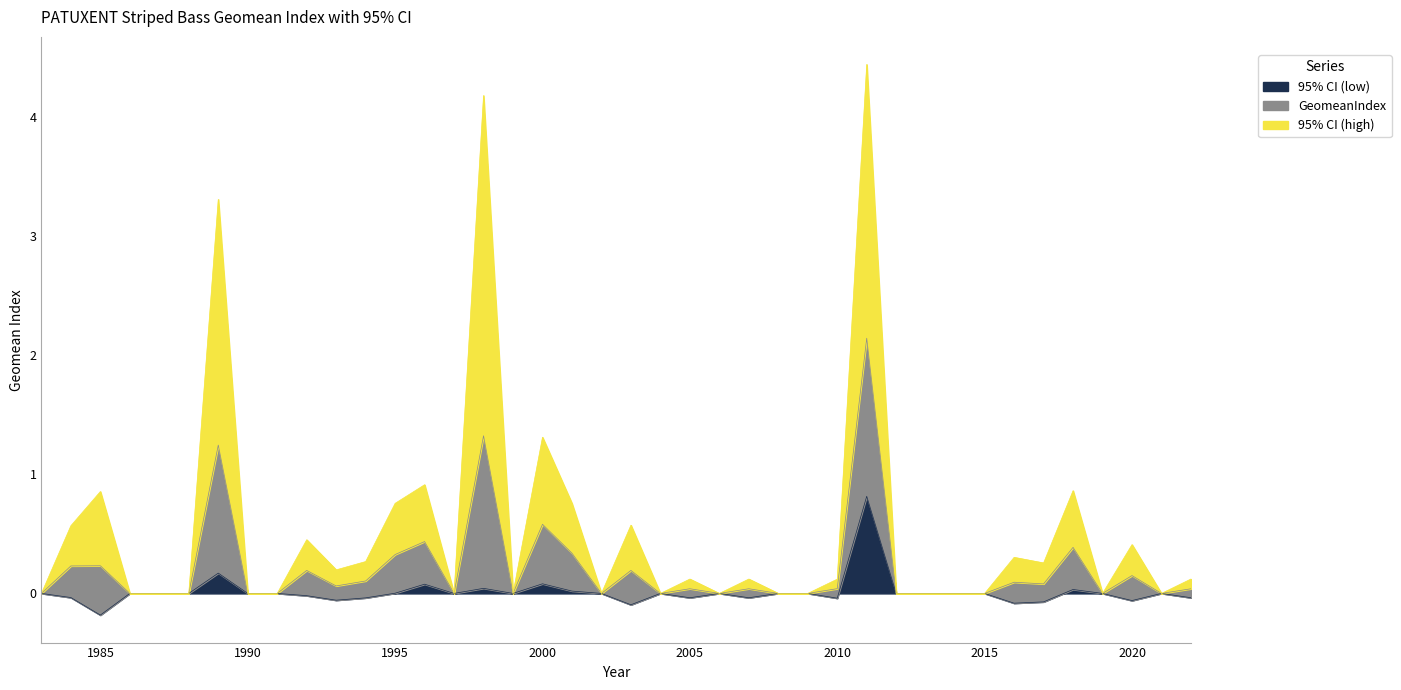

List the series in order of their overall mean, lowest first.

95% CI (low), GeomeanIndex, 95% CI (high)